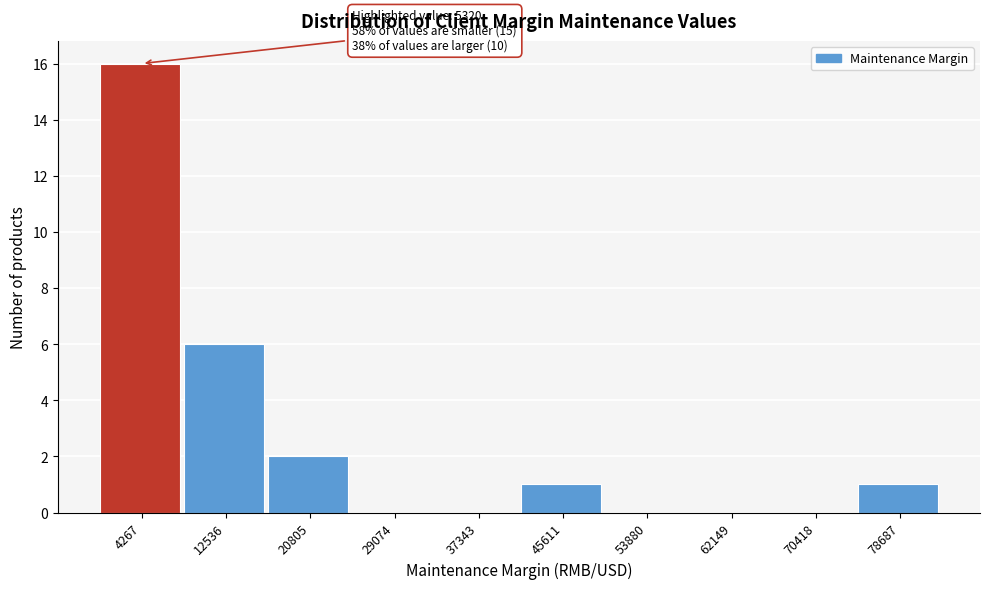

Over which range of the x-axis is the bar tallest?

0 to 8000